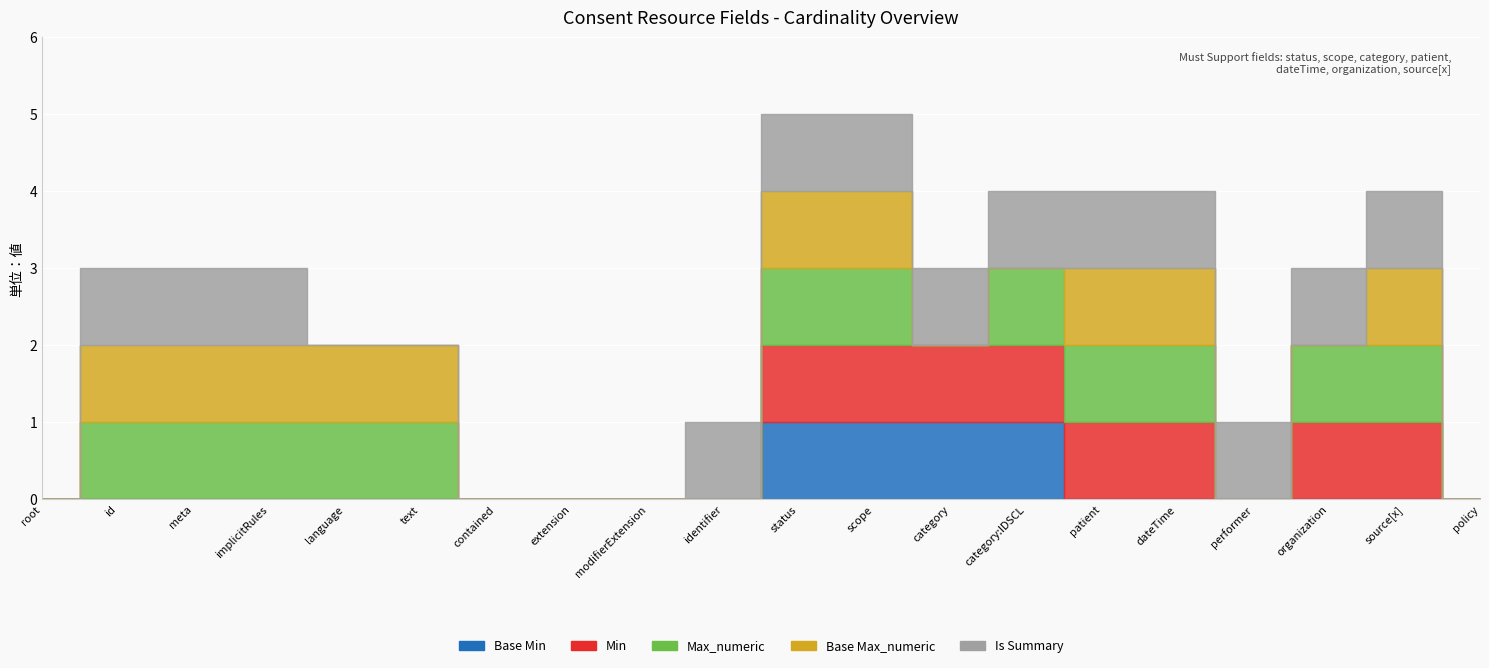

What are all the series names shown in the legend?

Base Min, Min, Max_numeric, Base Max_numeric, Is Summary